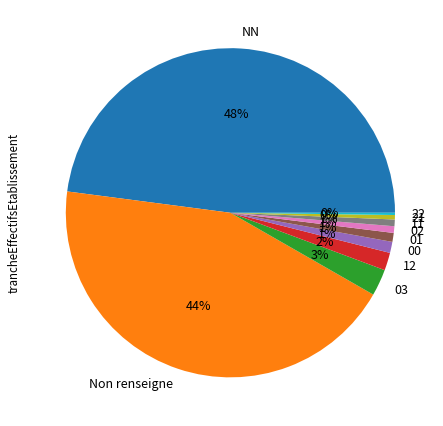

Is it true that 00 is 8% of the pie?

False